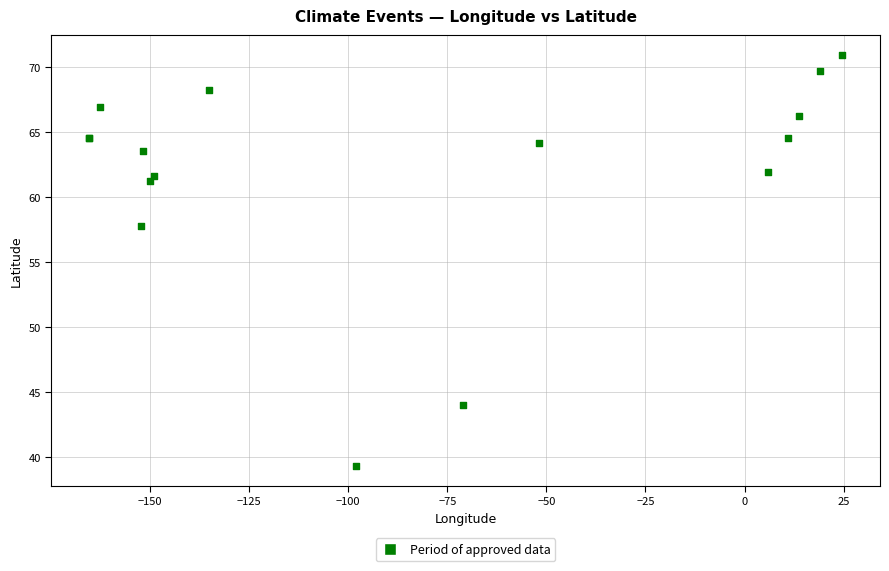

What Y value in the scatter plot is closest to 55?

57.8